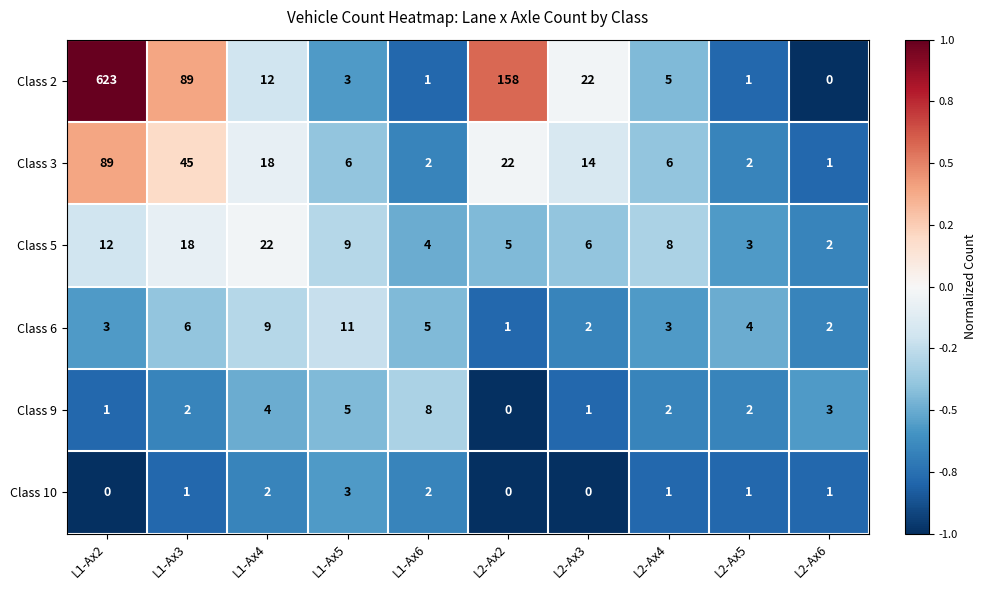

What is the difference between the Class 3 values at L2-Ax4 and L2-Ax3?

8